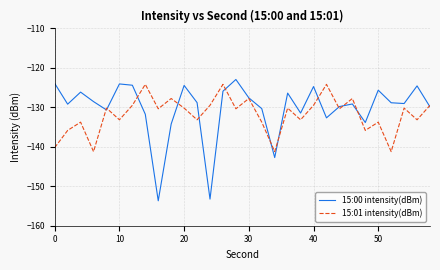

Which series has the widest spread of values?

15:00 intensity(dBm)